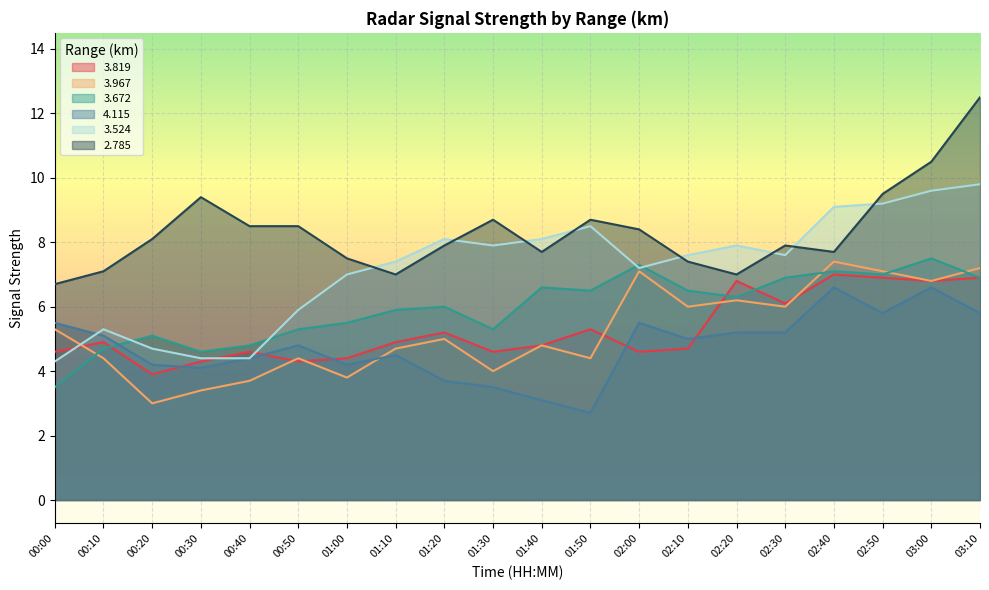

The value of   3.967 at 00:00 is 5.3. True or false?

True